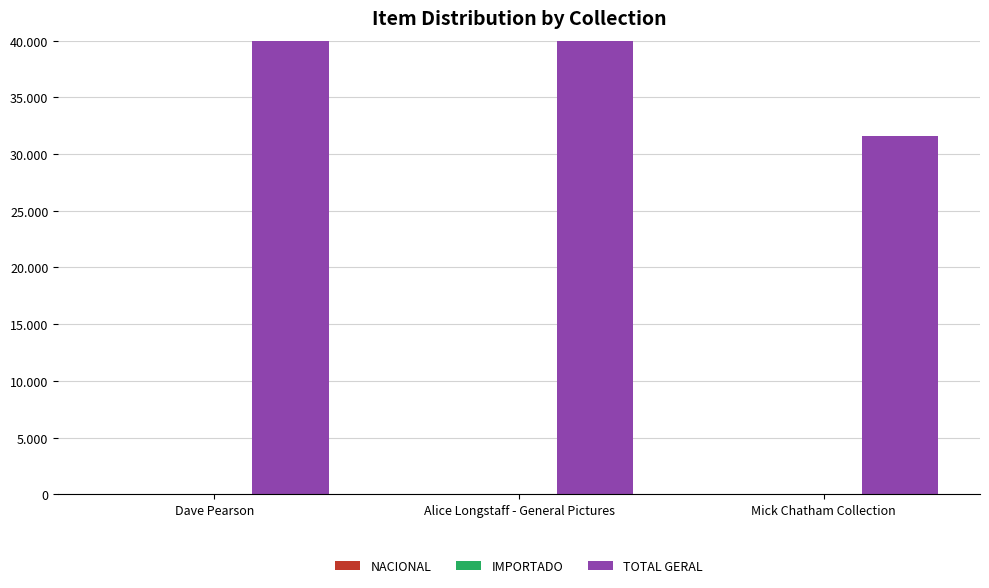

What is the difference between the maximum and second lowest values in the TOTAL GERAL series?

17428